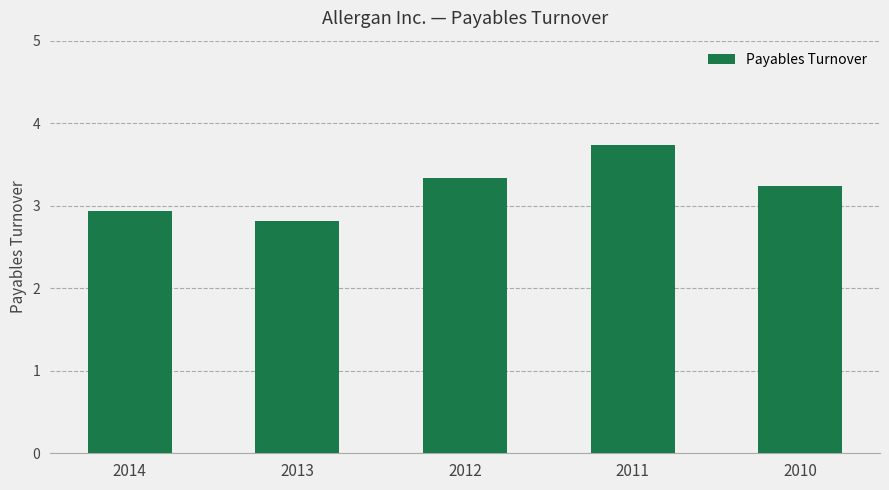

How many distinct data groups are displayed?

1